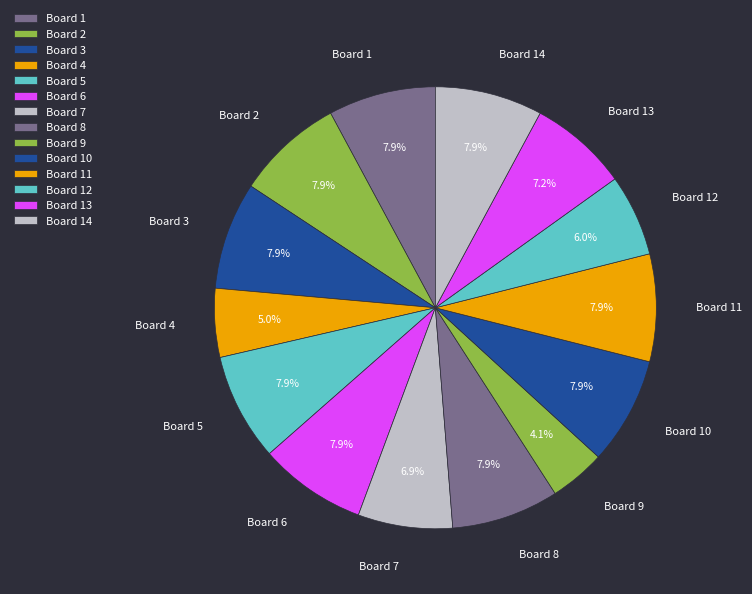

What portion of the pie excludes Board 4?

95.0%